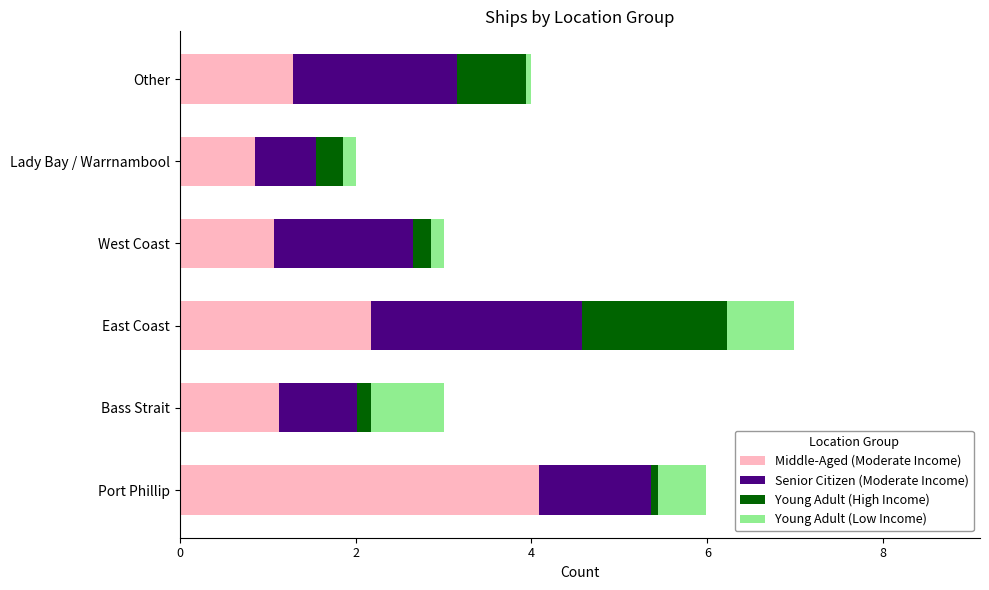

At which category is the sum across all series the highest?

East Coast